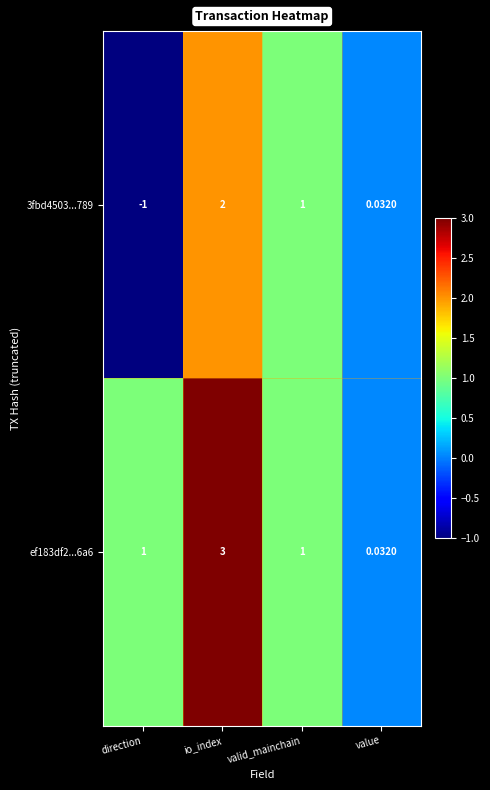

At which category is the sum across all series the highest?

io_index